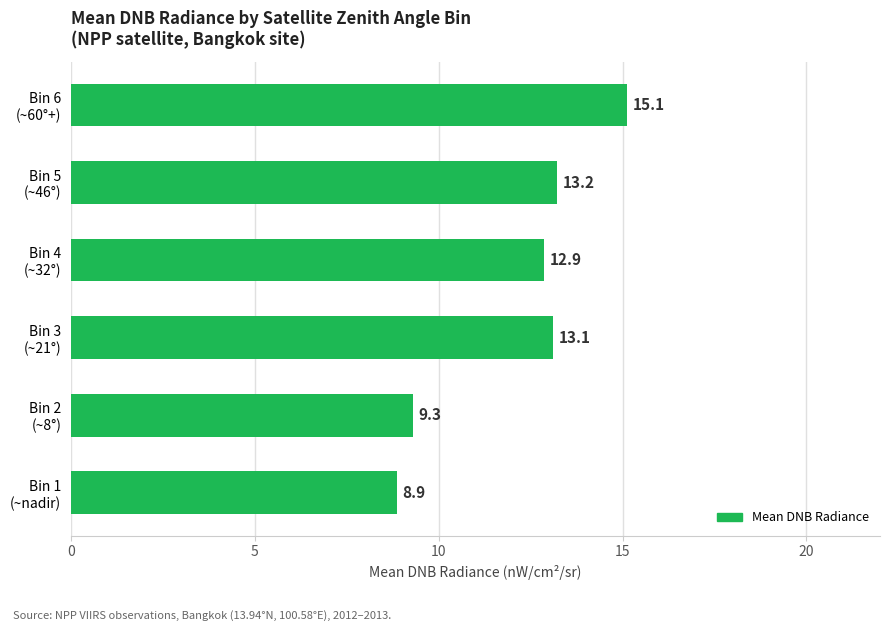

Reading bottom to top, list all the values displayed in this chart.

8.9	9.3	13.1	12.9	13.2	15.1